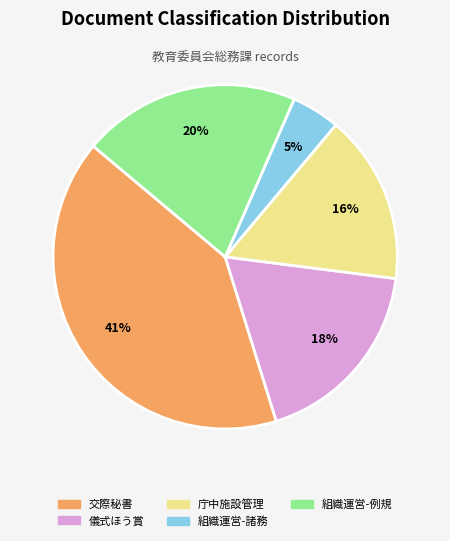

Does any single category account for the majority?

No